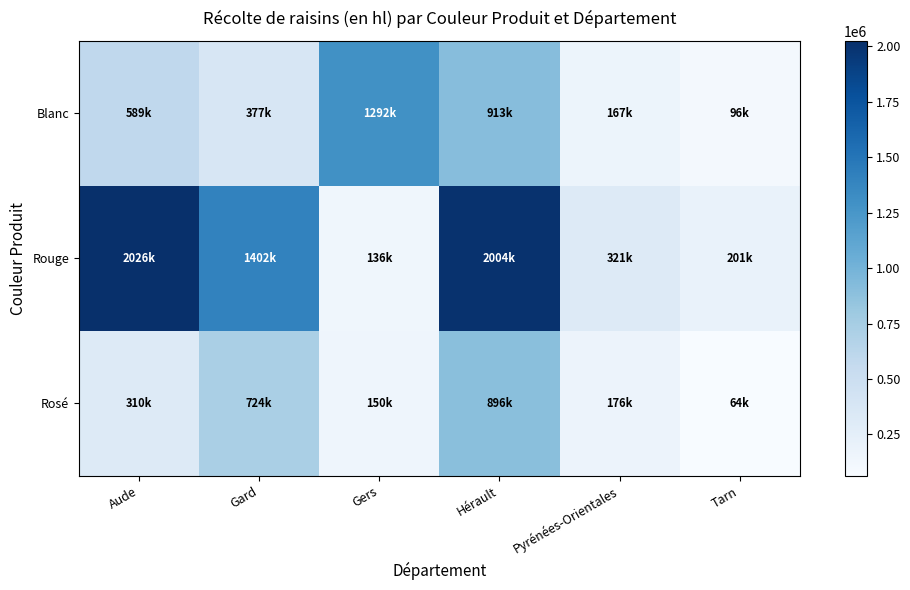

Reading right to left, transcribe all the data shown in this chart.

Blanc: Tarn=95588.1	Pyrénées-Orientales=166968.7	Hérault=912835.2	Gers=1292348.0	Gard=376617.9	Aude=589282.0
Rouge: Tarn=200671.0	Pyrénées-Orientales=320653.2	Hérault=2003658.0	Gers=136063.6	Gard=1401615.2	Aude=2025557.4
Rosé: Tarn=64362.8	Pyrénées-Orientales=176445.4	Hérault=896301.5	Gers=150077.4	Gard=724230.5	Aude=310482.2